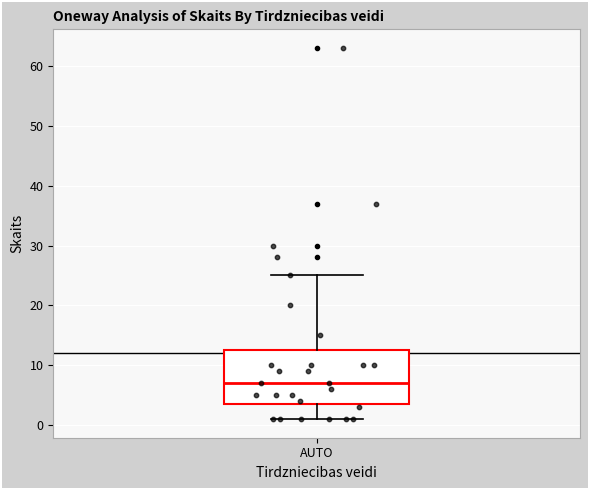

Where does the lower whisker of the box for AUTO end on the y-axis? The values are not printed on the chart, so give them approximately, as read against the axis.

1